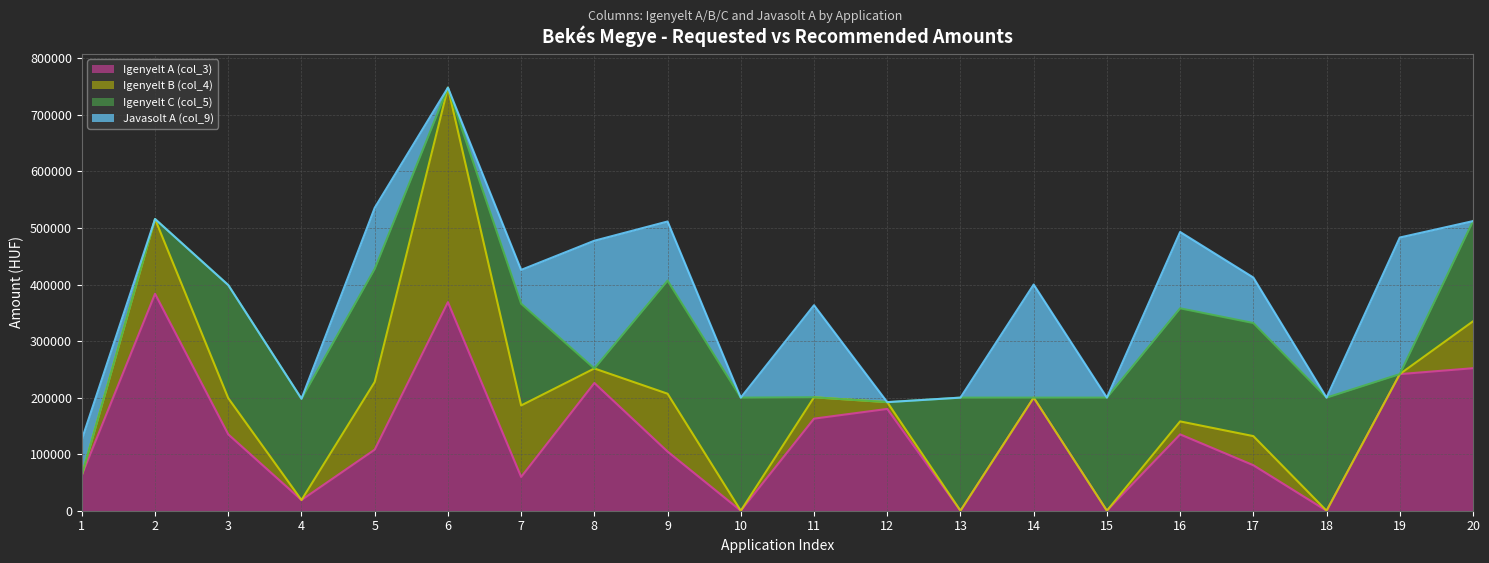

Where is the first local minimum for Igenyelt A (col_3)?

4